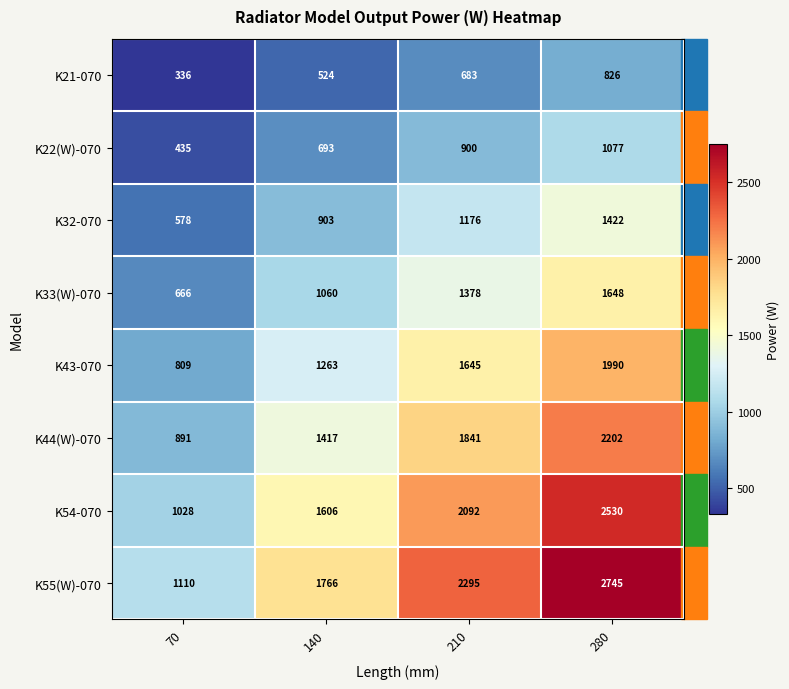

Is it true that K32-070 equals 617 at 140?

False